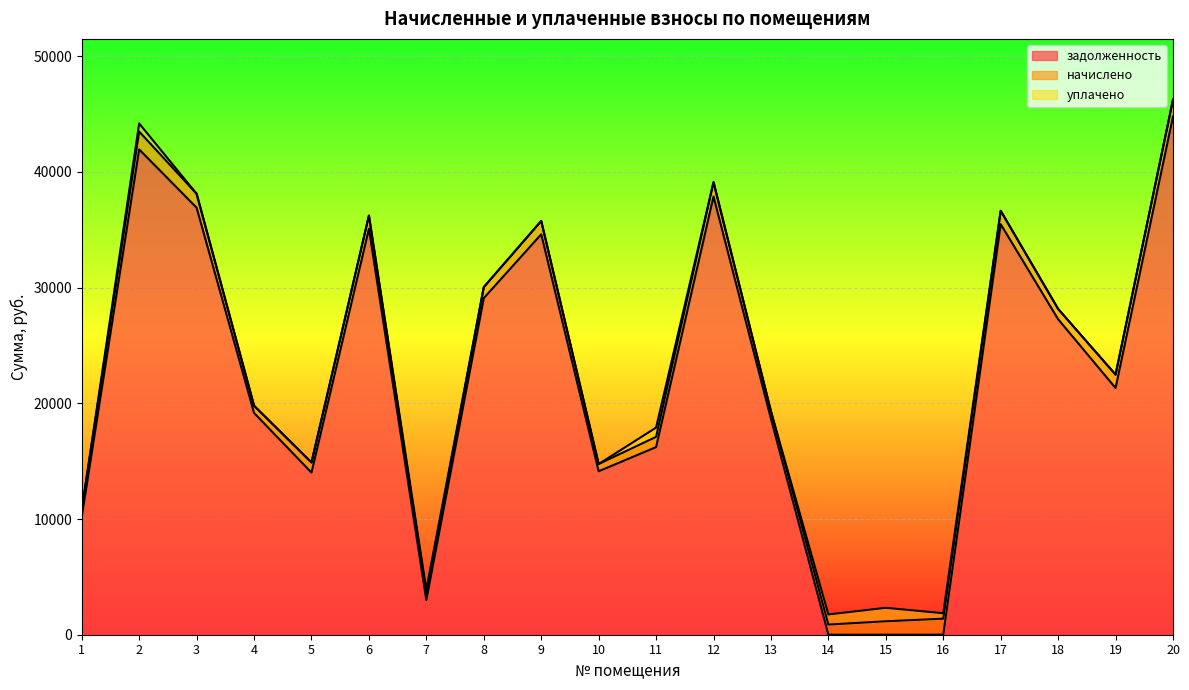

Which category has the highest value across all series?

20